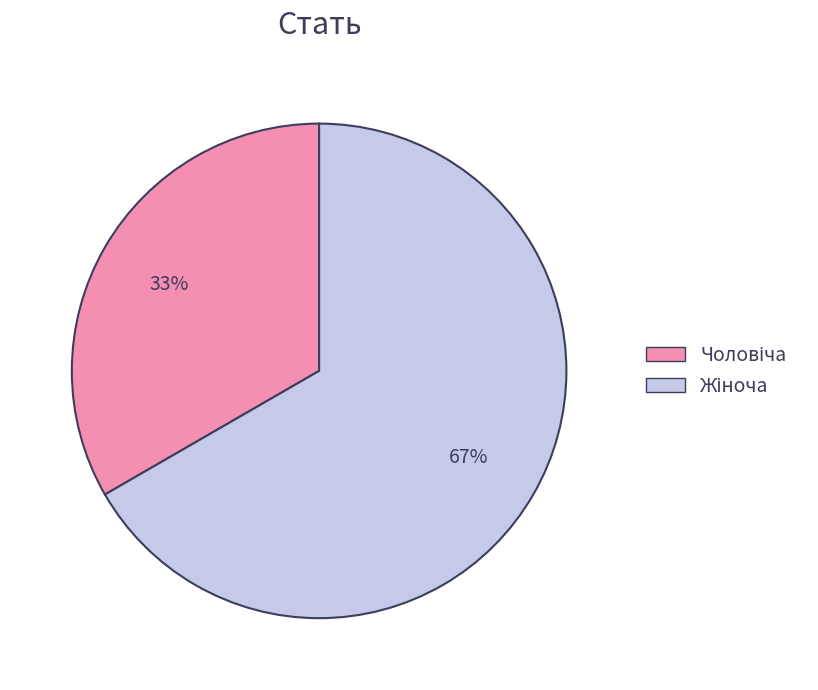

Is there any slice that represents more than half of the pie?

Yes